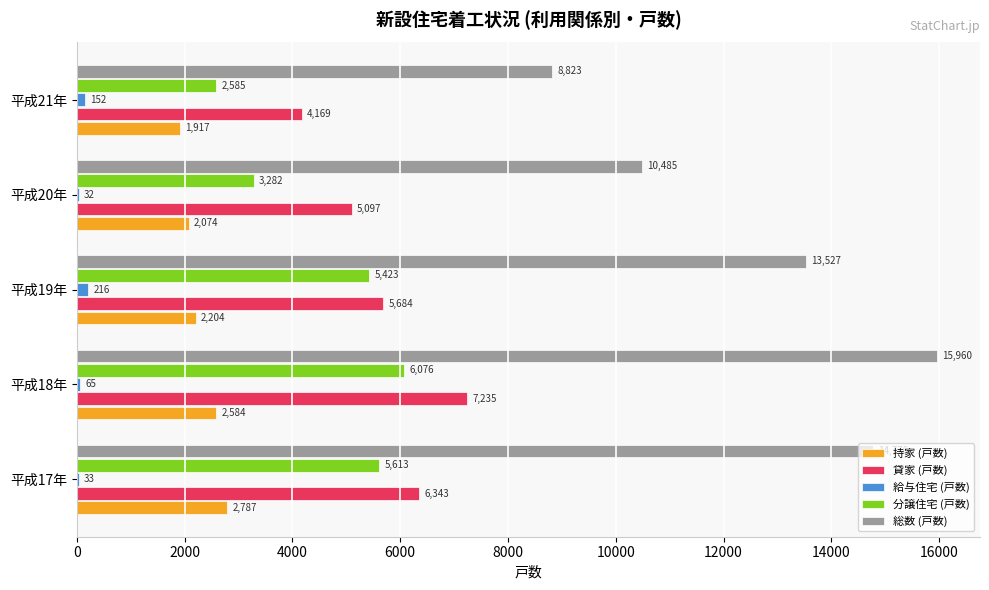

Between 平成18年 and 平成19年, which series saw the biggest shift?

総数 (戸数)